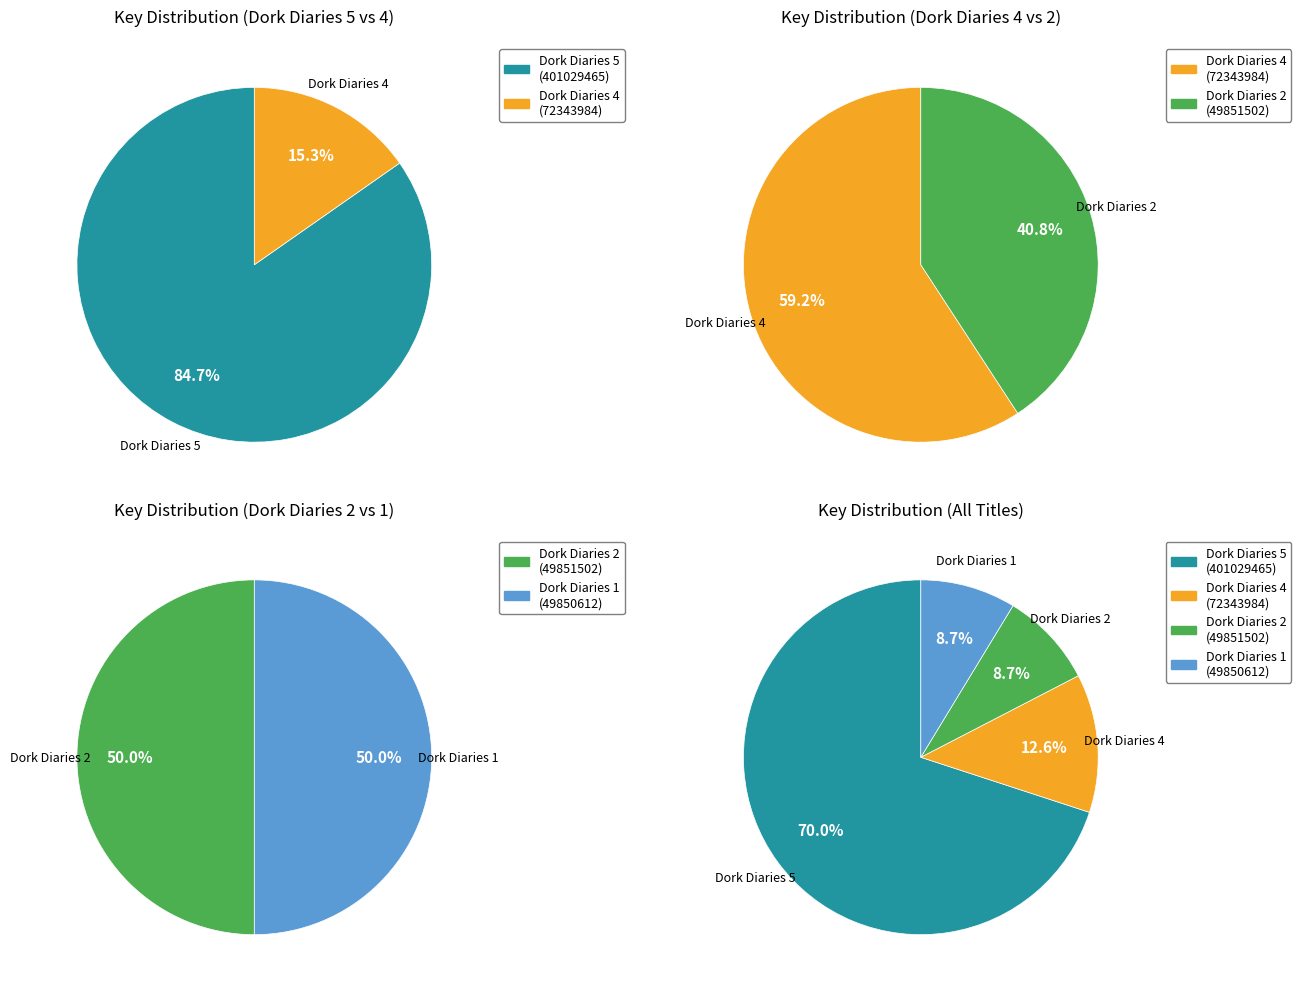

What percentage is NOT represented by Dork Diaries 2?

91.3%